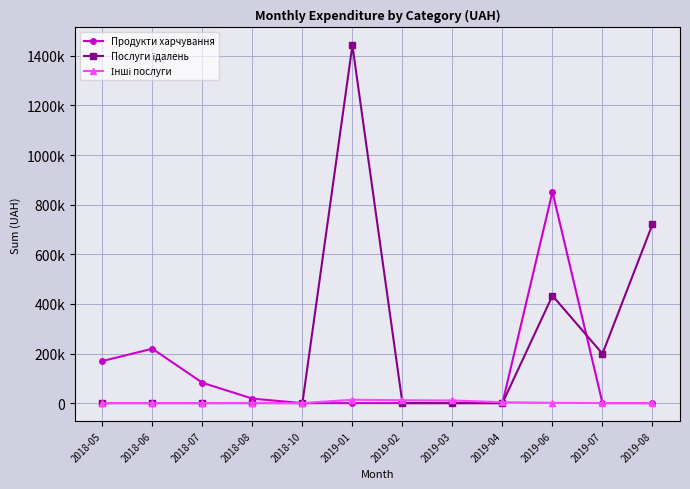

Reading left to right, list all the values displayed in this chart.

Продукти харчування: 169602.2	219243.0	82166.8	18156.8	0.0	0.0	0.0	0.0	0.0	851723.4	0.0	0.0
Послуги їдалень: 0.0	0.0	0.0	0.0	0.0	1441837.8	0.0	0.0	0.0	433024.2	199108.8	720612.0
Інші послуги: 0.0	0.0	0.0	1008.0	0.0	13688.2	11674.3	10771.6	3596.0	1200.0	135.5	0.0